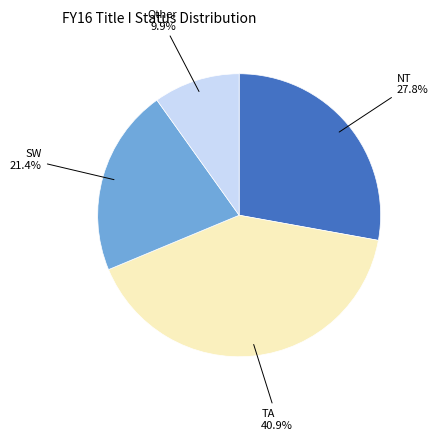

Is there any slice that represents more than half of the pie?

No